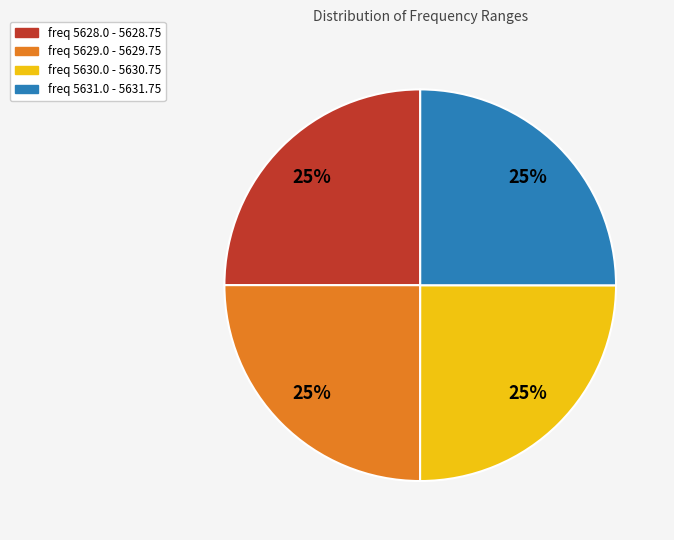

To the nearest percent, what percentage of the pie is freq 5631.0 - 5631.75?

25%